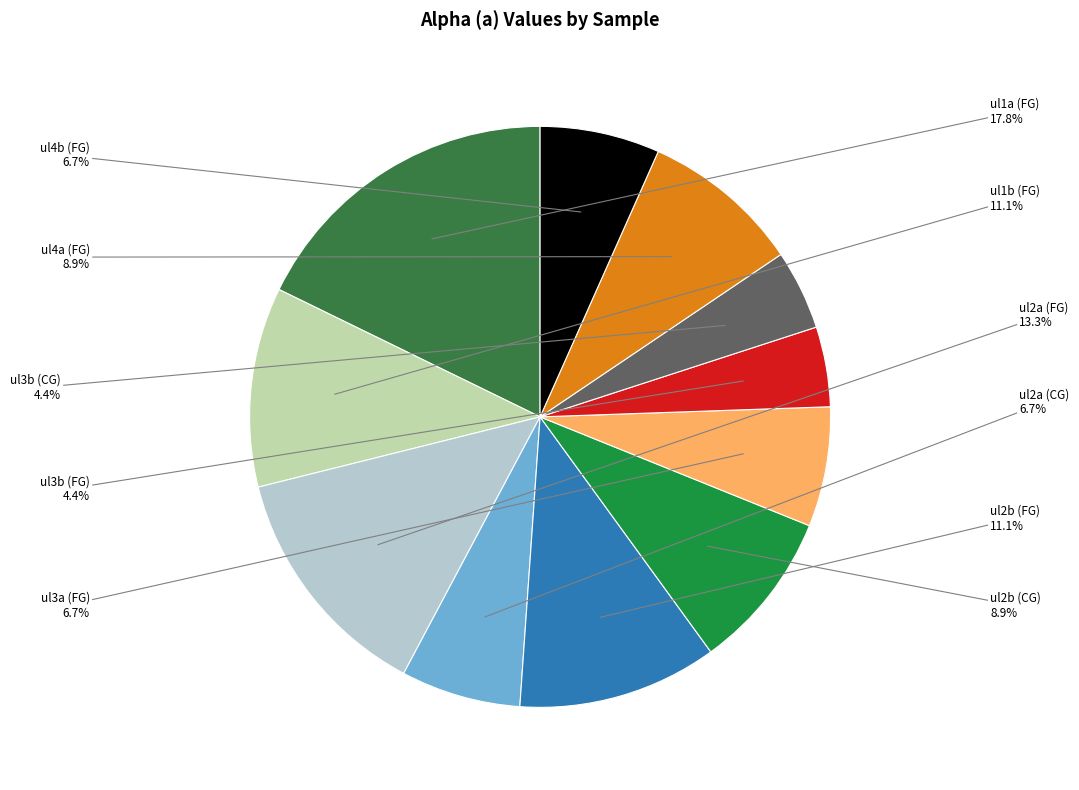

Is there a majority slice in this chart?

No